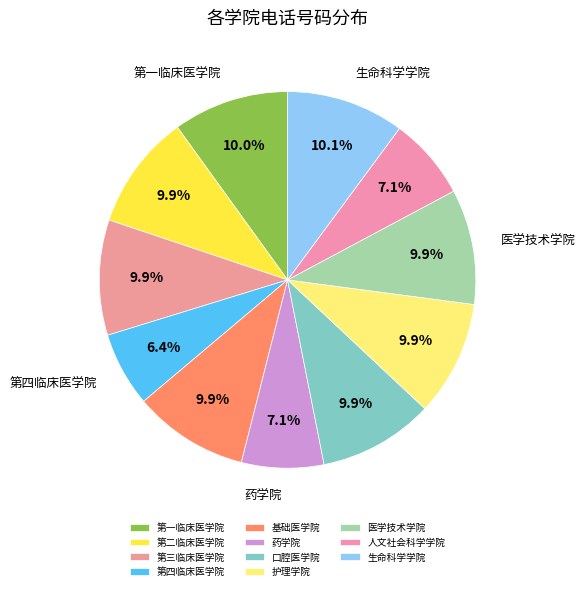

What percentage do 人文社会科学学院 and 第一临床医学院 together represent?

17.0%